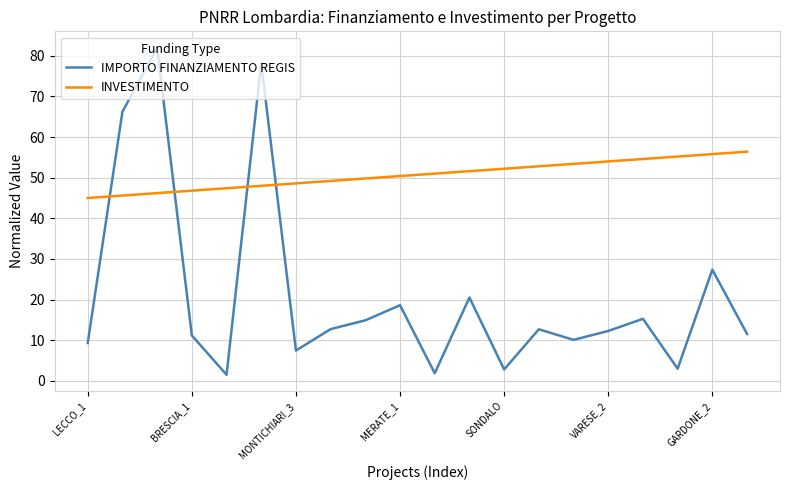

What is the difference between the maximum and minimum values in the INVESTIMENTO series?

11.4